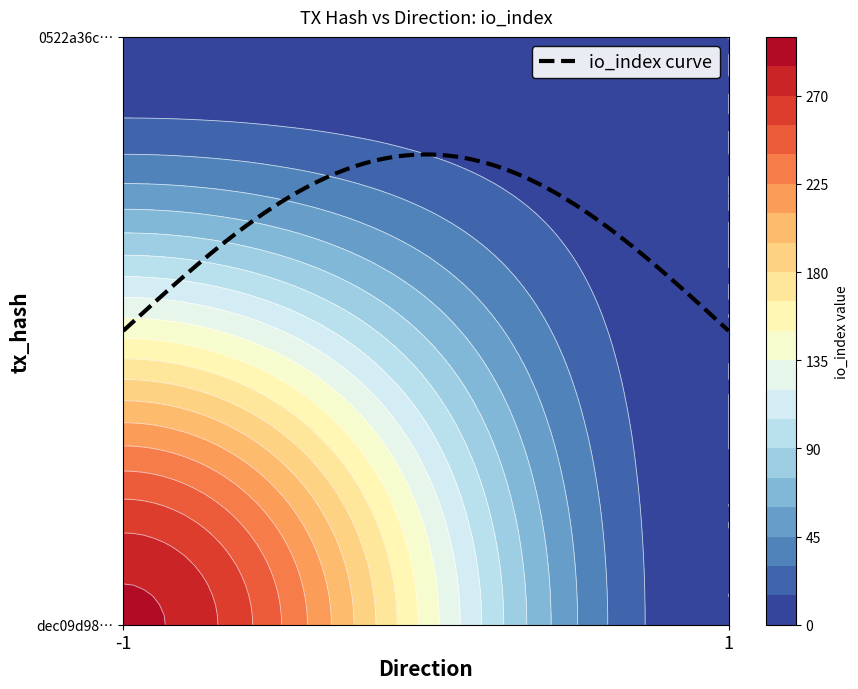

Reading right to left, transcribe all the data shown in this chart.

dec09d980833596e21df7afa3823006af266f61: 0	289
0522a36cc193015adefdaf93b846d3476694b5c: 0	0